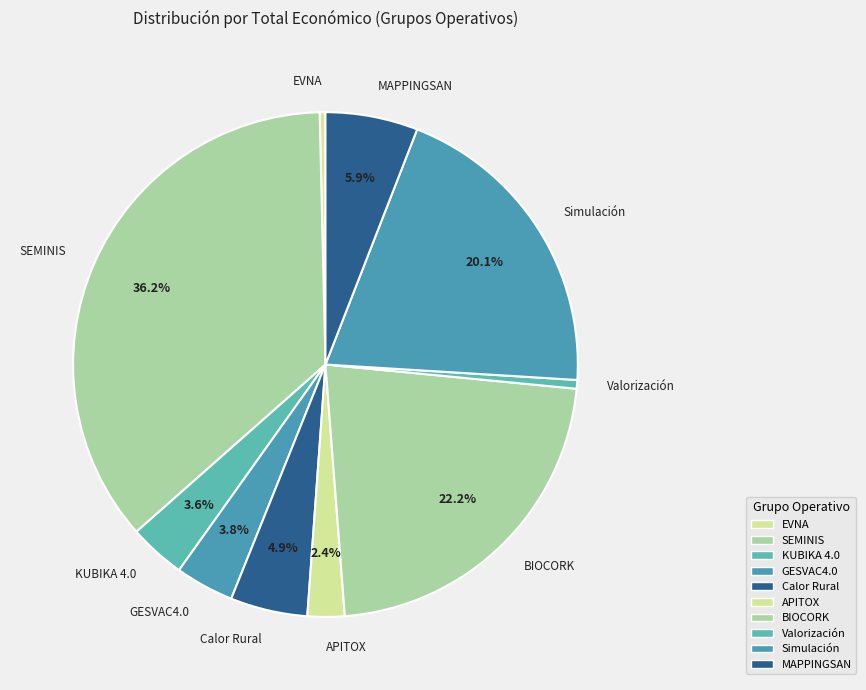

Is there a majority slice in this chart?

No